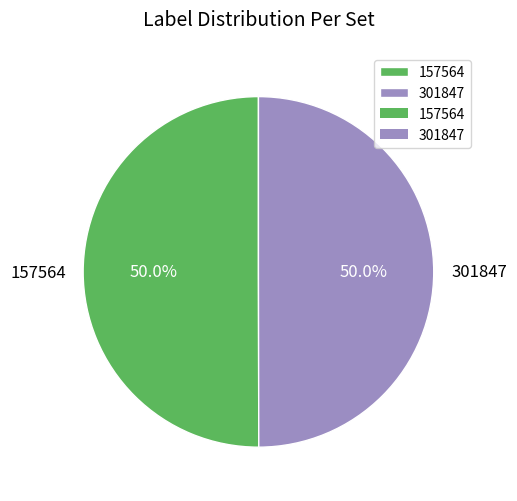

To the nearest percent, what is the average slice percentage?

50%